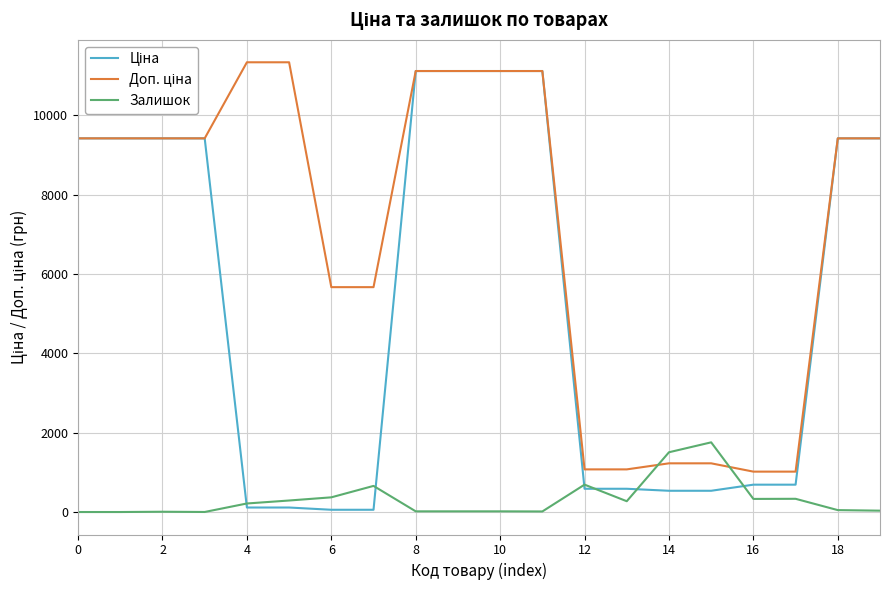

How many lines are shown in the chart?

3